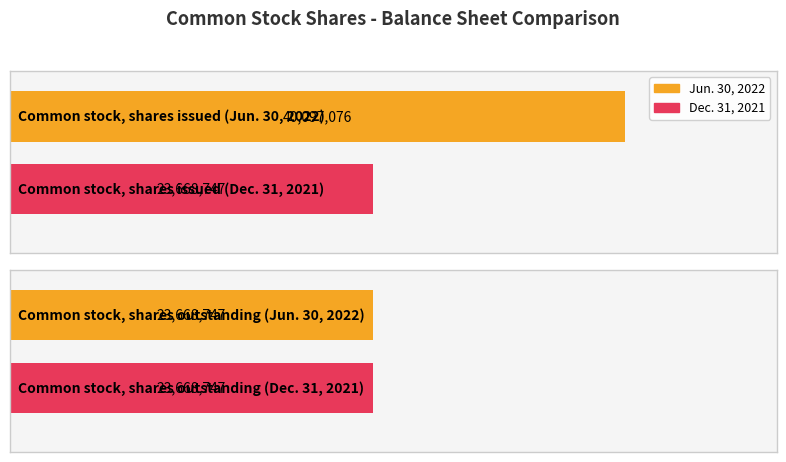

At which category is the sum across all series the highest?

Common stock, shares issued